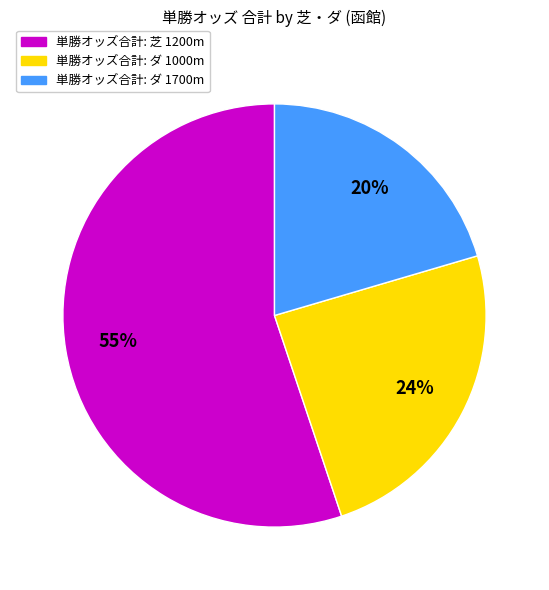

Does any single category account for the majority?

Yes